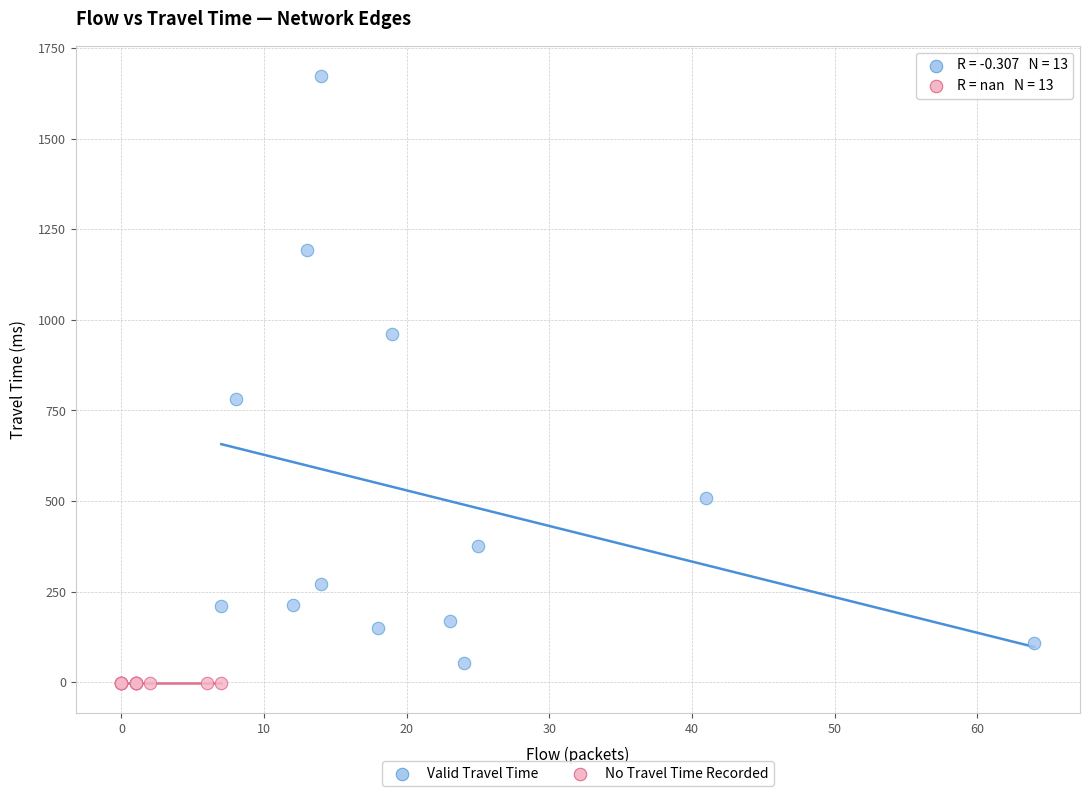

Which series contains the highest Y value?

Valid Travel Time